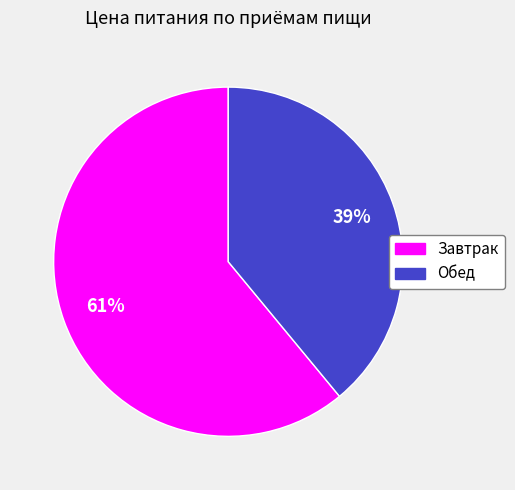

Approximately how many times larger is the value at Завтрак compared to Обед?

1.6